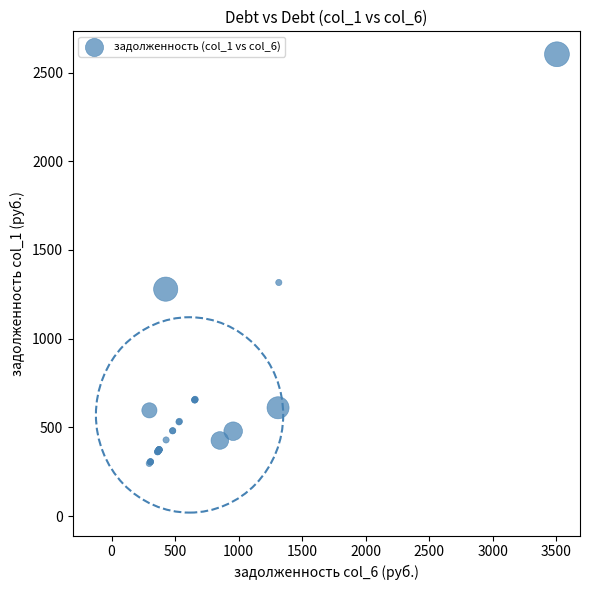

What Y value in the scatter plot is closest to 1450?

1316.7